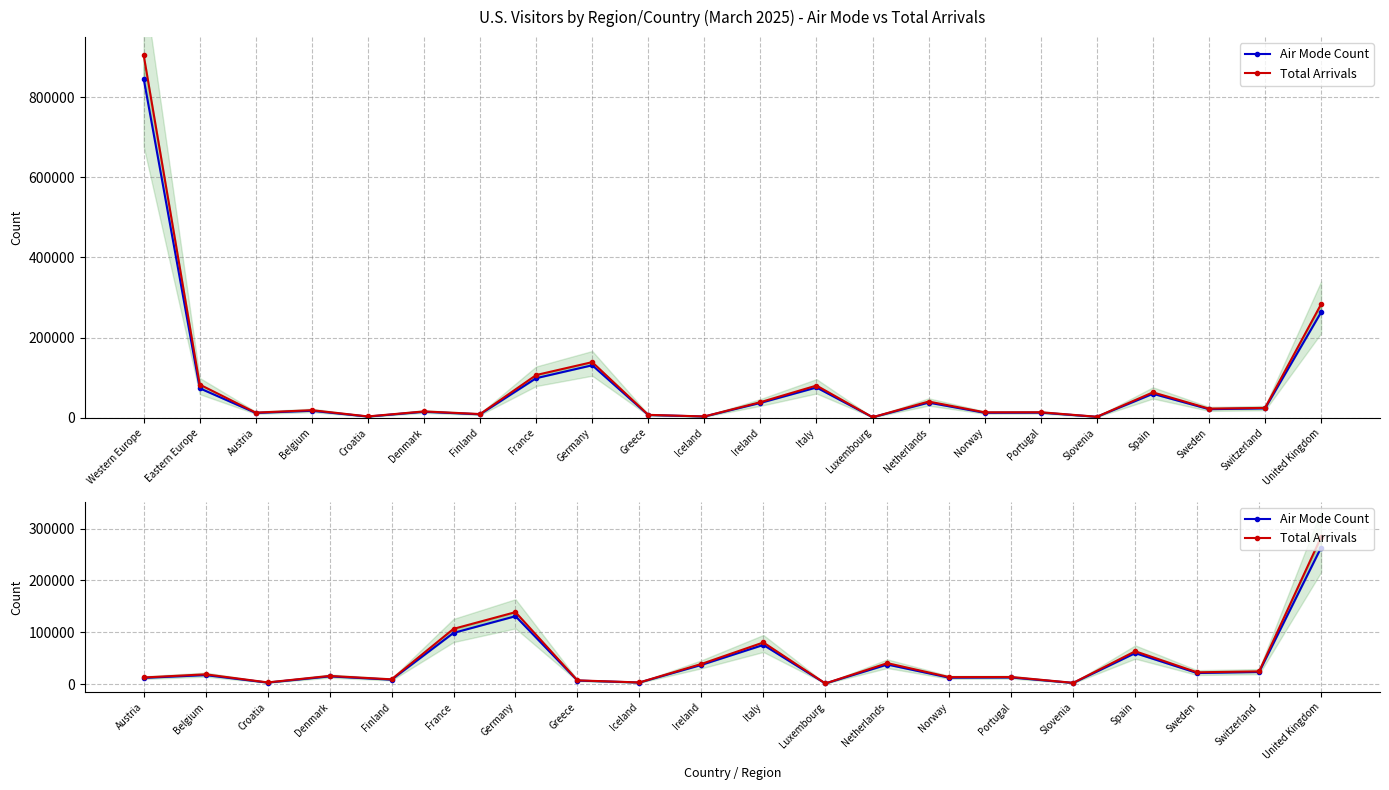

What is the label of the 19th point from the left?

Switzerland